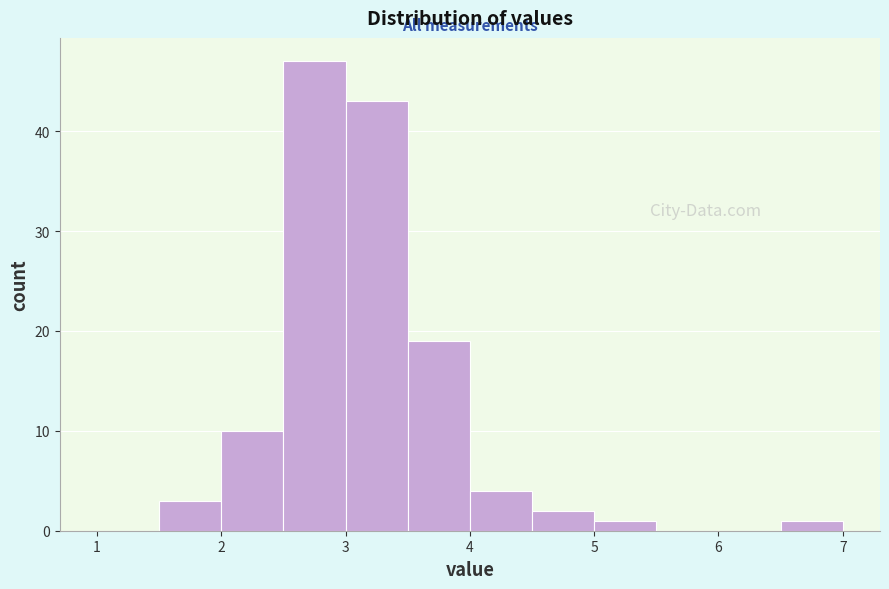

Reading left to right, transcribe this chart: for each bar, give the range it covers on the x-axis and its height. The values are not printed on the chart, so give them approximately, as read against the axis.

1.0 to 1.5: 0
1.5 to 2.0: 3
2.0 to 2.5: 10
2.5 to 3.0: 47
3.0 to 3.5: 43
3.5 to 4.0: 19
4.0 to 4.5: 4
4.5 to 5.0: 2
5.0 to 5.5: 1
5.5 to 6.0: 0
6.0 to 6.5: 0
6.5 to 7.0: 1